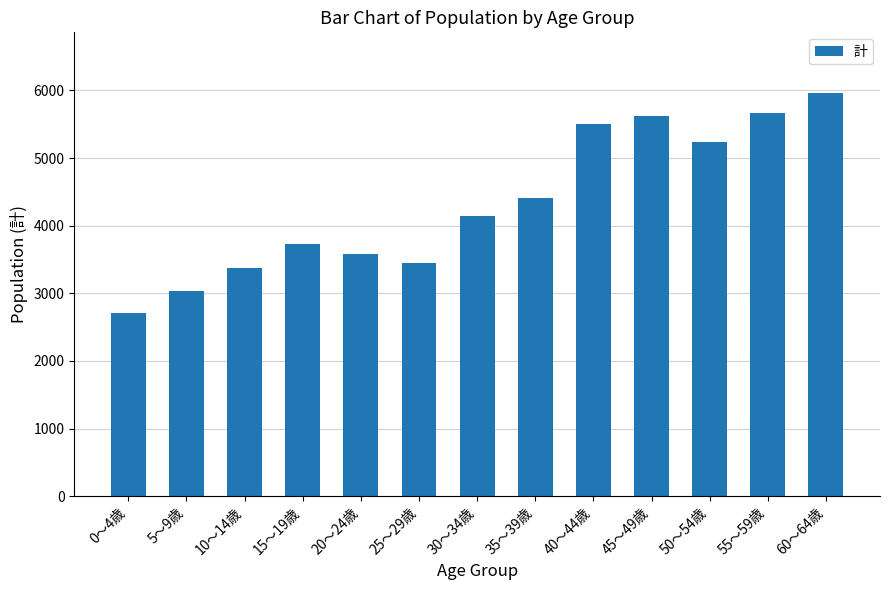

Reading left to right, extract all data points from this chart.

0～4歳=2714	5～9歳=3041	10～14歳=3381	15～19歳=3727	20～24歳=3582	25～29歳=3446	30～34歳=4143	35～39歳=4408	40～44歳=5496	45～49歳=5626	50～54歳=5239	55～59歳=5660	60～64歳=5963